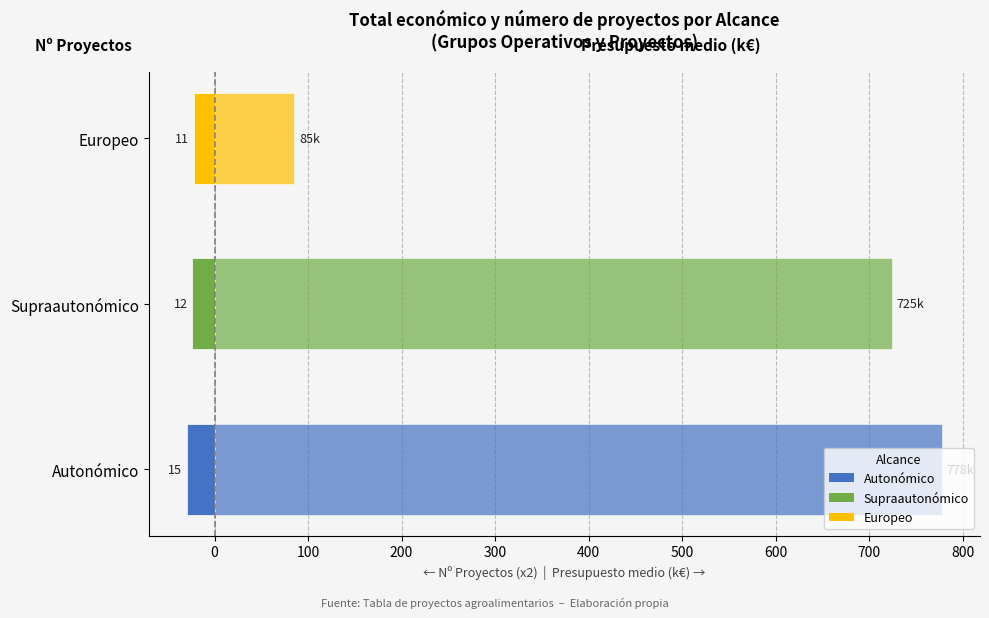

Rank the series by their maximum value, from highest to lowest.

Presupuesto medio (k€), Nº proyectos (x2)